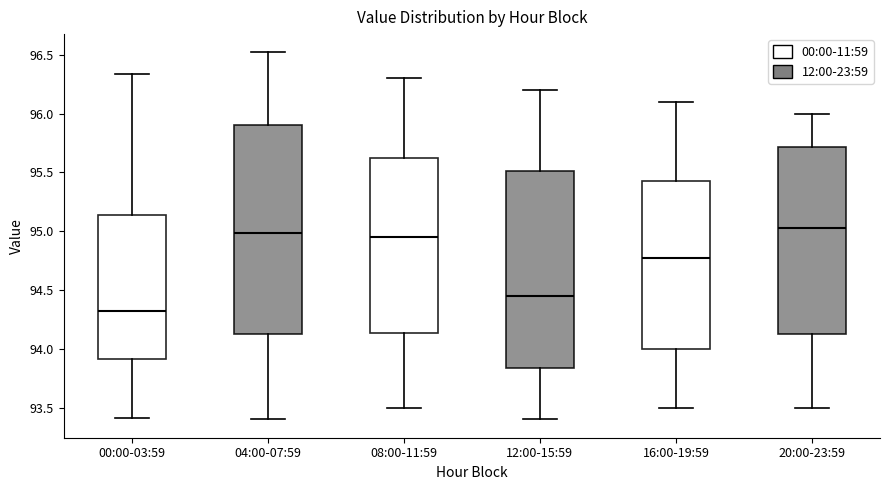

Reading left to right, transcribe this box plot: for each box, give where its median line is, the range the box spans, and where its two whiskers end, as read against the y-axis. The values are not printed on the chart, so give them approximately, as read against the axis.

00:00-03:59: median 94.30, box 93.90 to 95.15, whiskers 93.40 to 96.35
04:00-07:59: median 95.00, box 94.15 to 95.90, whiskers 93.40 to 96.50
08:00-11:59: median 94.95, box 94.15 to 95.65, whiskers 93.50 to 96.30
12:00-15:59: median 94.45, box 93.85 to 95.50, whiskers 93.40 to 96.20
16:00-19:59: median 94.80, box 94.00 to 95.45, whiskers 93.50 to 96.10
20:00-23:59: median 95.05, box 94.15 to 95.70, whiskers 93.50 to 96.00